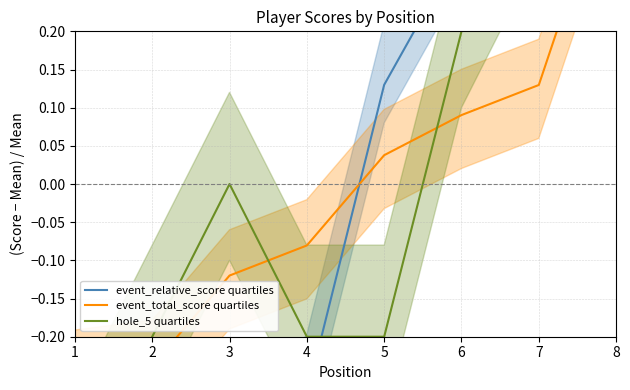

Reading left to right, transcribe all the data shown in this chart.

event_relative_score quartiles: -0.9	-0.8	-0.4	-0.3	0.1	0.3	0.4	1.5
event_total_score quartiles: -0.3	-0.2	-0.1	-0.1	0.0	0.1	0.1	0.4
hole_5 quartiles: -0.4	-0.2	0.0	-0.2	-0.2	0.2	0.4	0.4